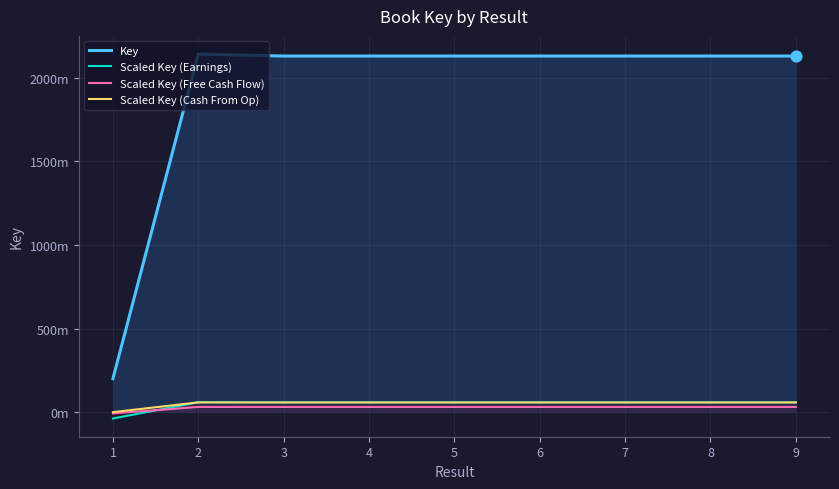

Which series has the widest spread of Y values?

Key